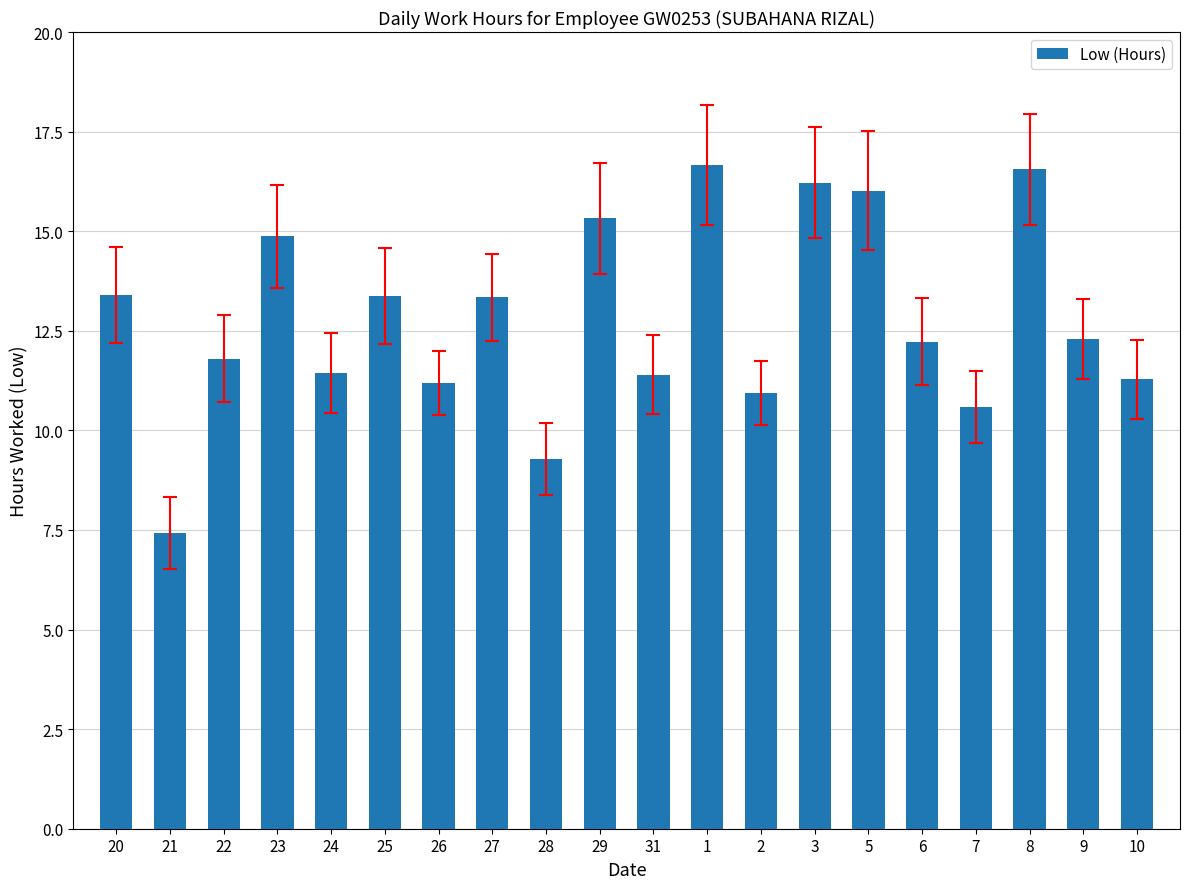

True or false: the data shows 6.6 at 9.

False